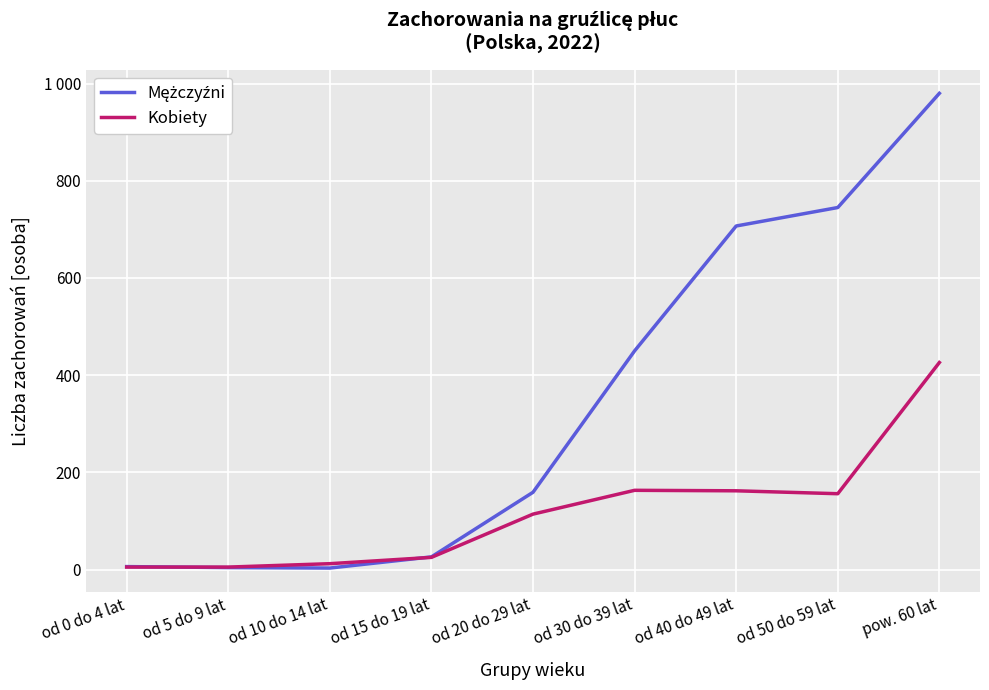

At which category is the sum across all series the highest?

pow. 60 lat